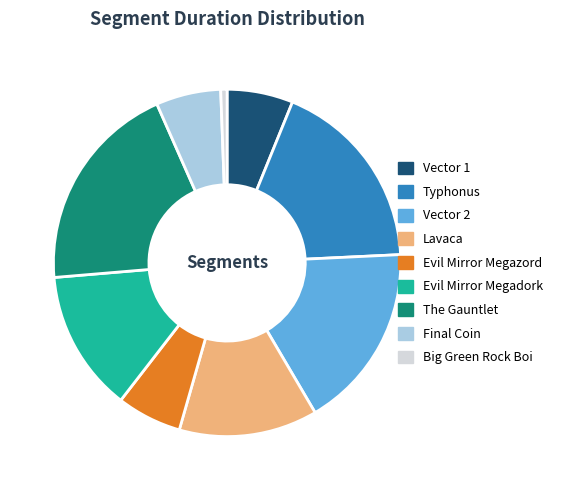

Does The Gauntlet represent more than half of the total?

No